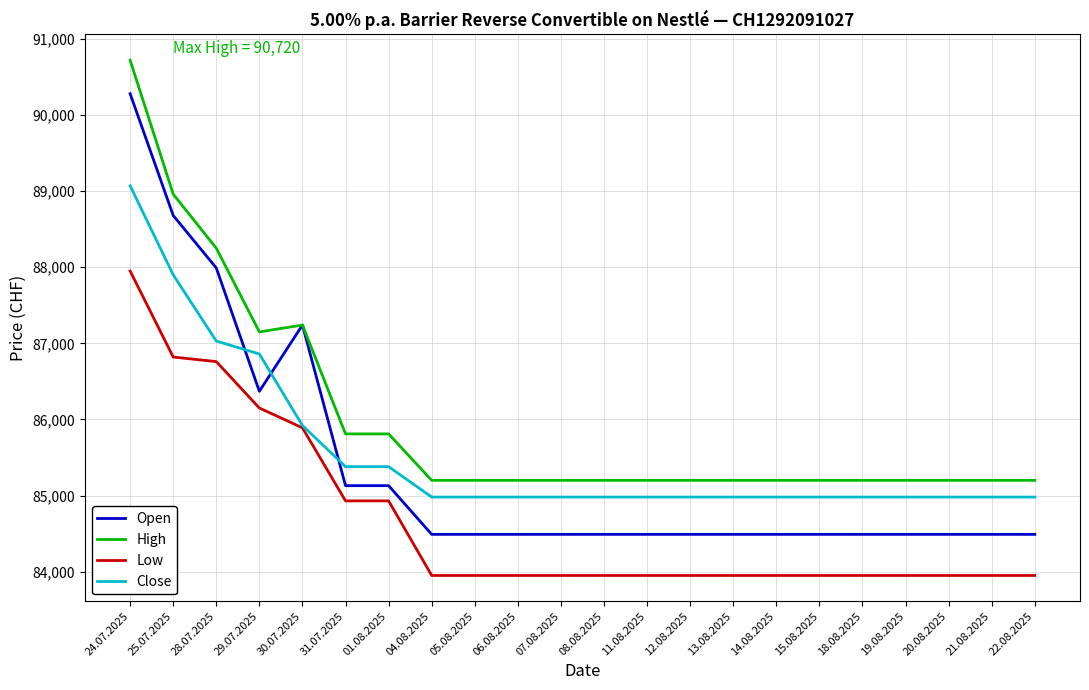

True or false: Low and Open cross at least once.

False